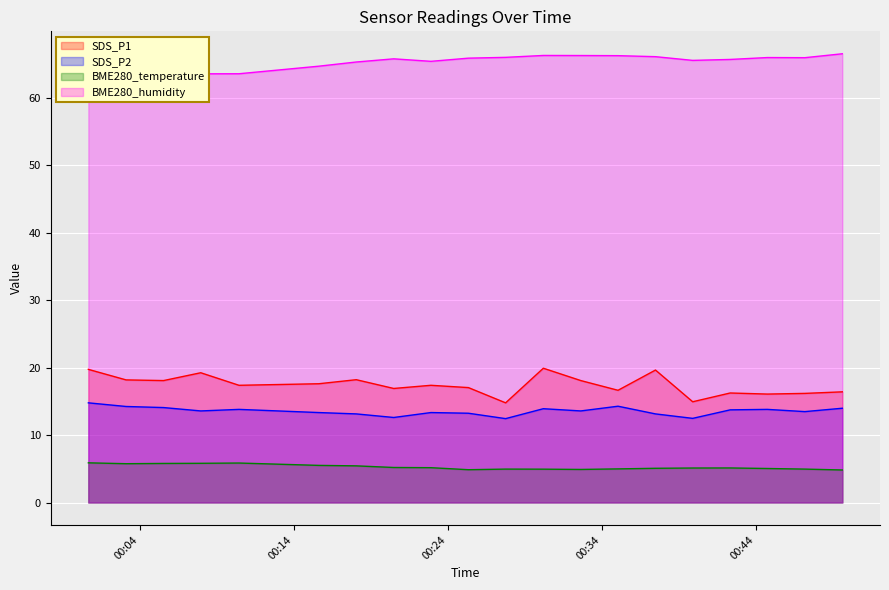

What are all the series names shown in the legend?

SDS_P1, SDS_P2, BME280_temperature, BME280_humidity